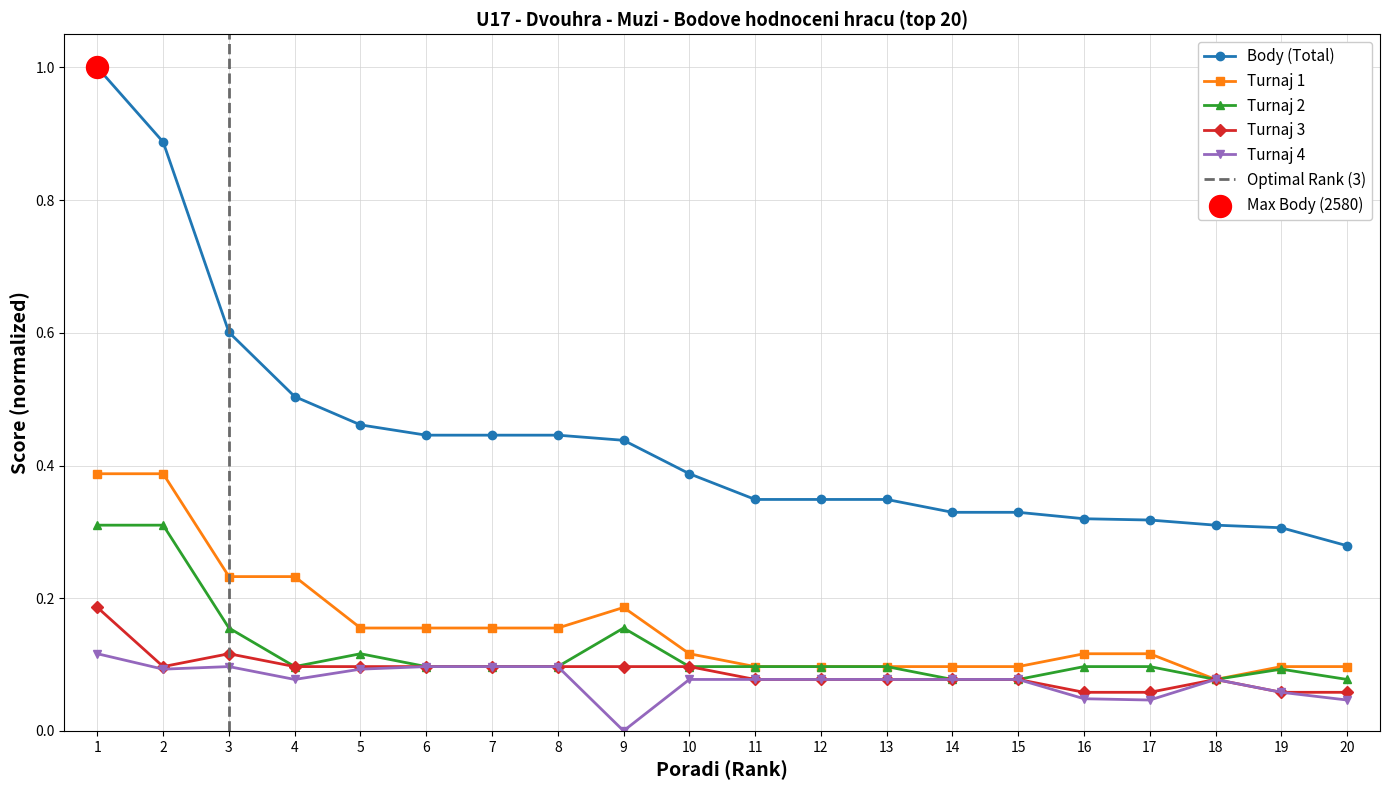

Which series reaches the minimum Y coordinate?

Turnaj4_body